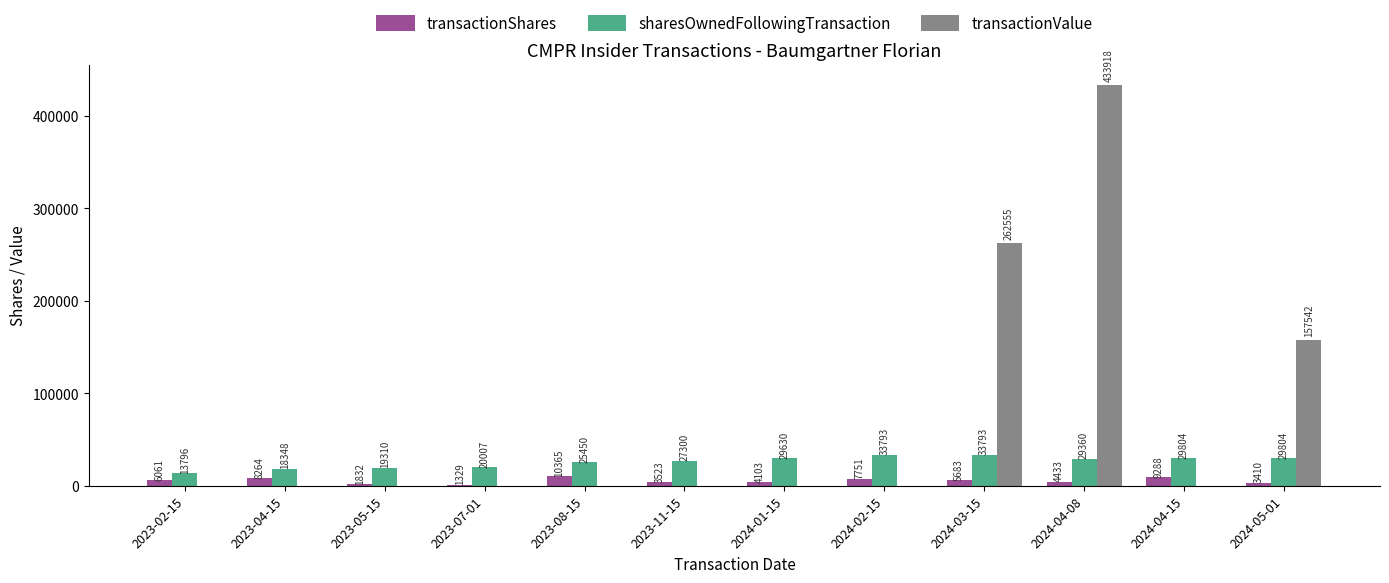

Which label corresponds to the largest value in the chart?

2024-04-08